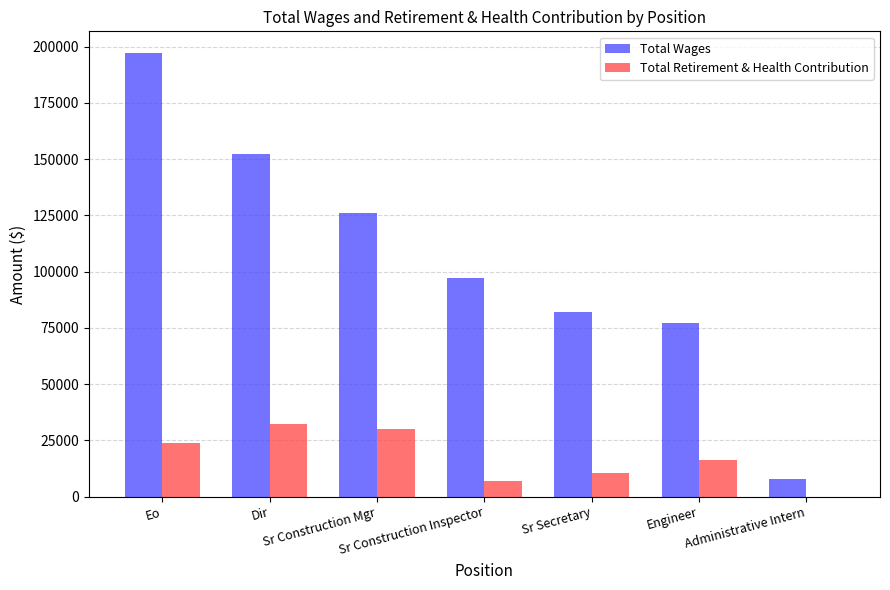

What is the maximum value for Total Wages?

196897.8